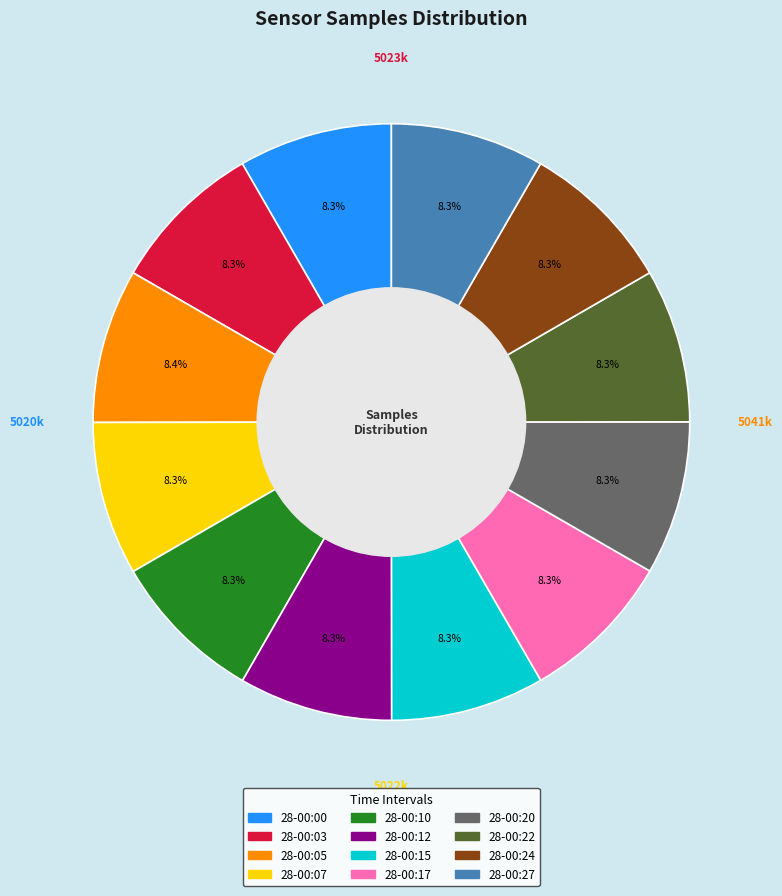

True or false: 28-00:27 accounts for 15% of the total.

False